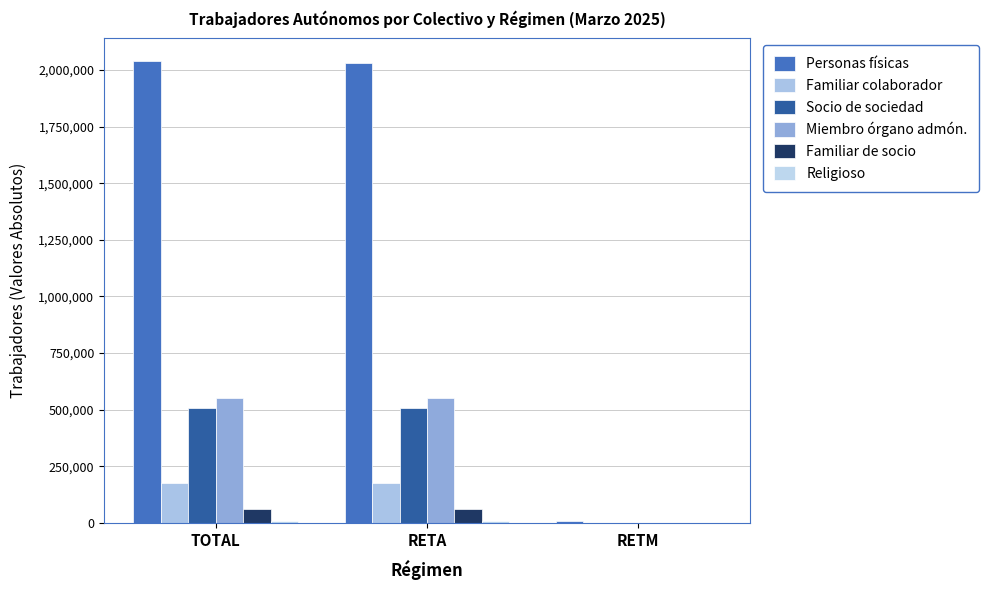

How many distinct data groups are displayed?

6